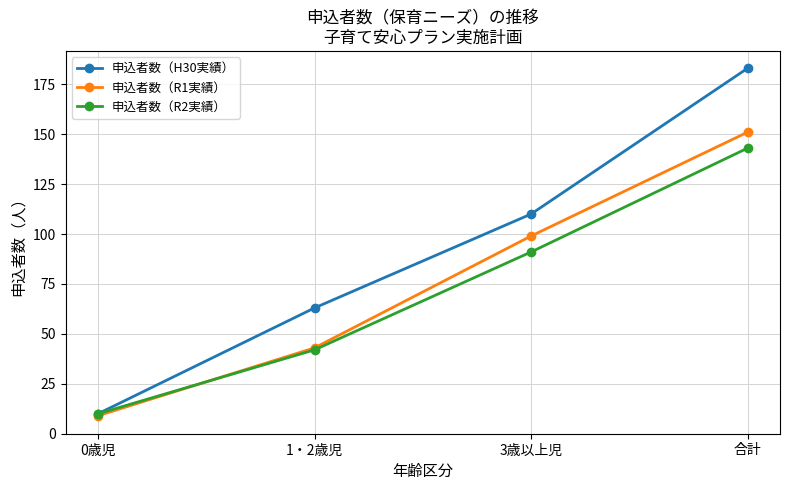

What are all the series names shown in the legend?

申込者数（H30実績）, 申込者数（R1実績）, 申込者数（R2実績）